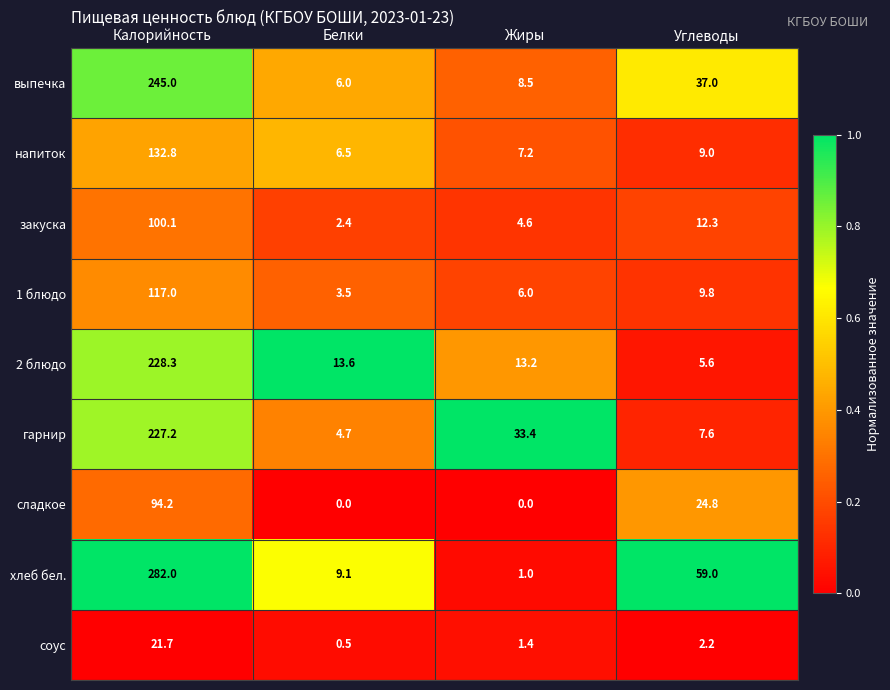

Is it true that 1 блюдо equals 2.1 at Белки?

False